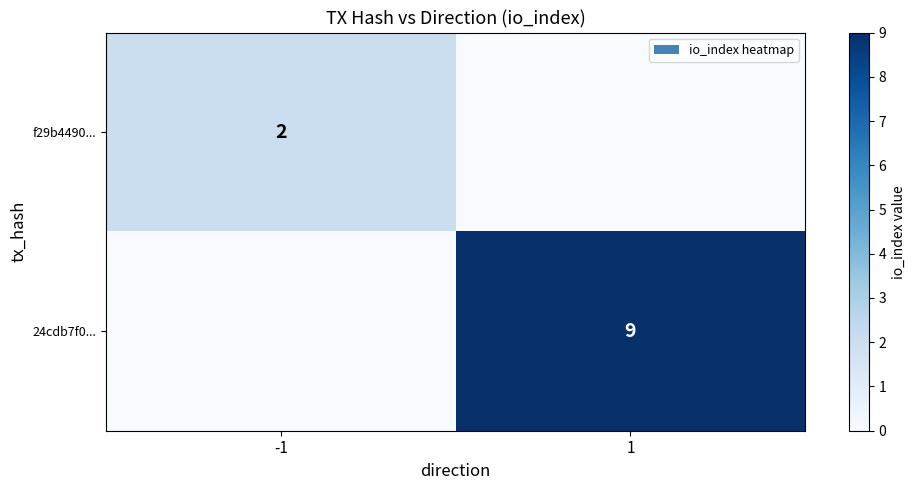

Is it true that f29b4490... equals 2 at -1?

True